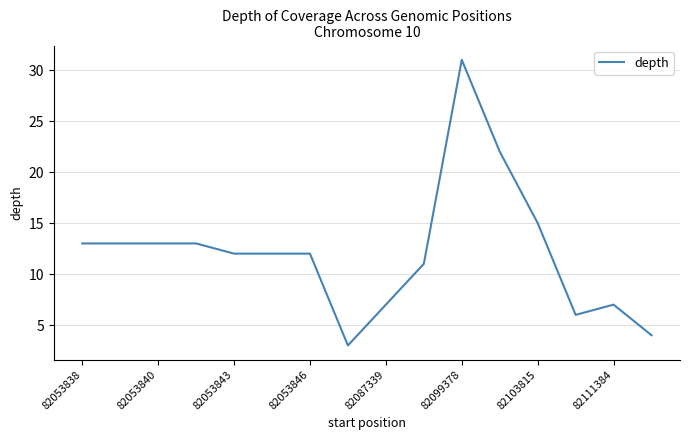

What is the minimum value shown in the chart?

3